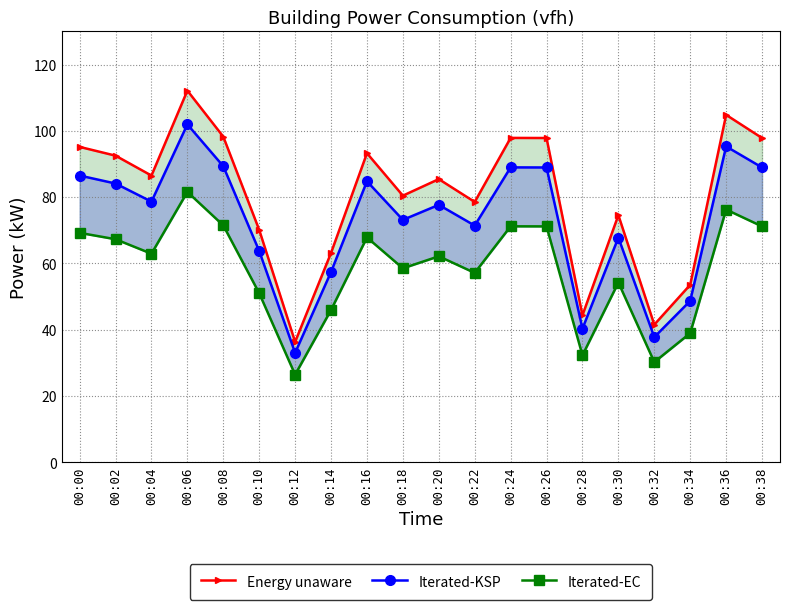

Which has a higher value, 00:16 or 00:02?

00:16